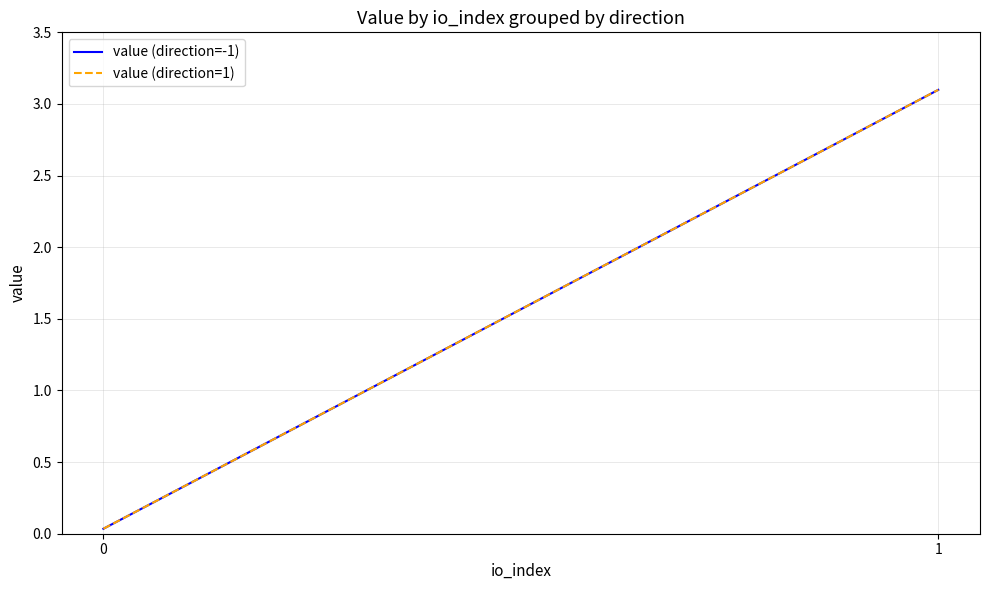

Is this an area chart (filled region under the line)?

No